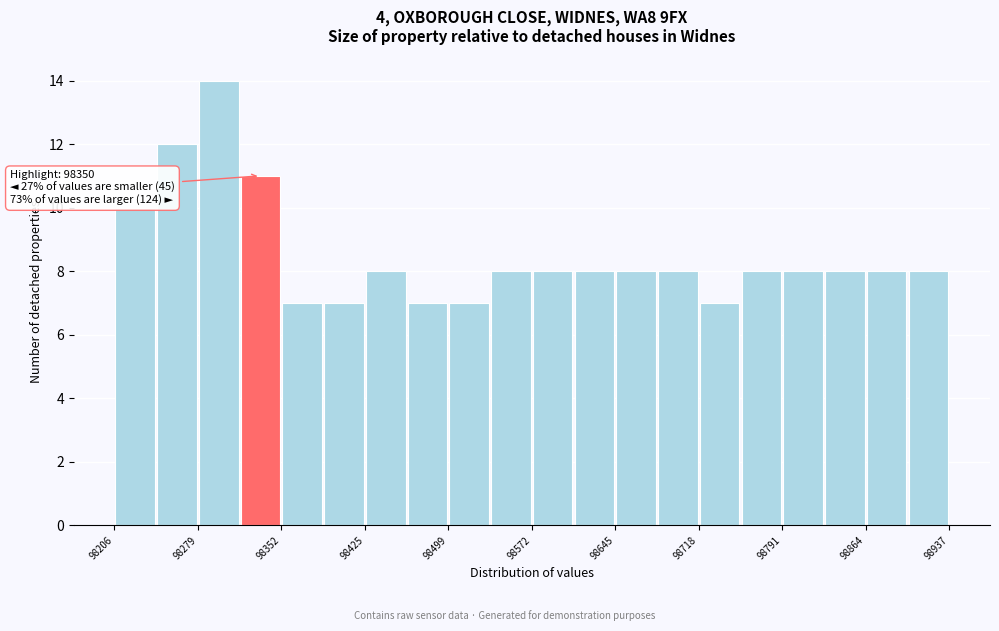

Around what value on the x-axis is the tallest bar? Give the approximate position of its centre, as read against the axis.

98300